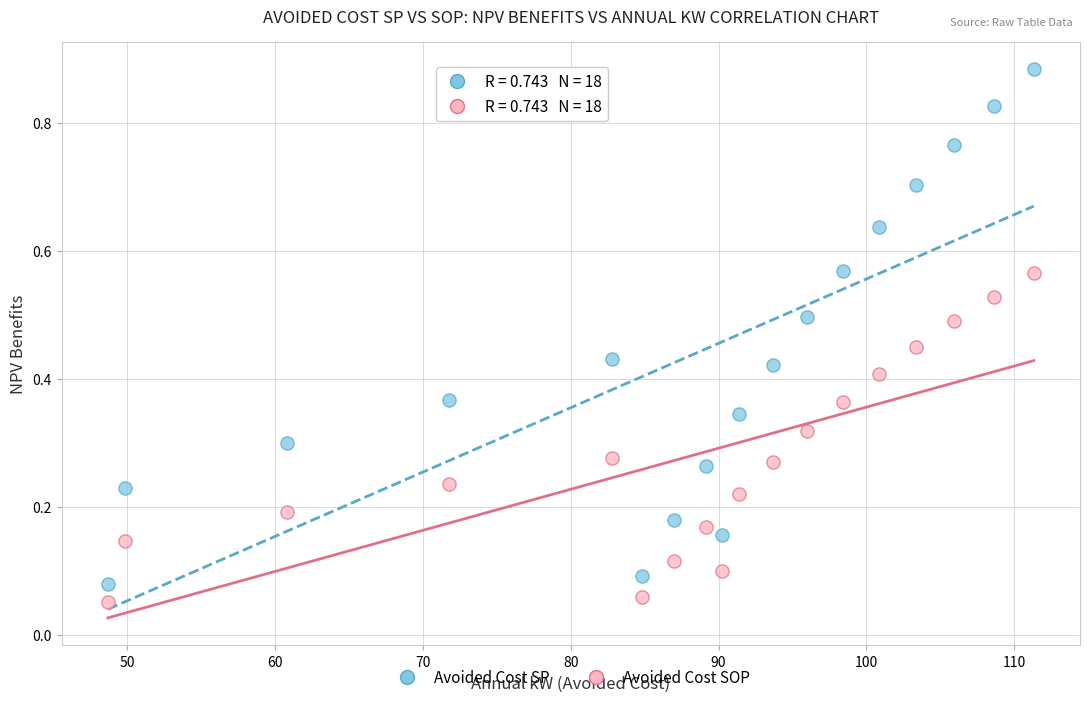

Which series contains the highest Y value?

Avoided Cost SP